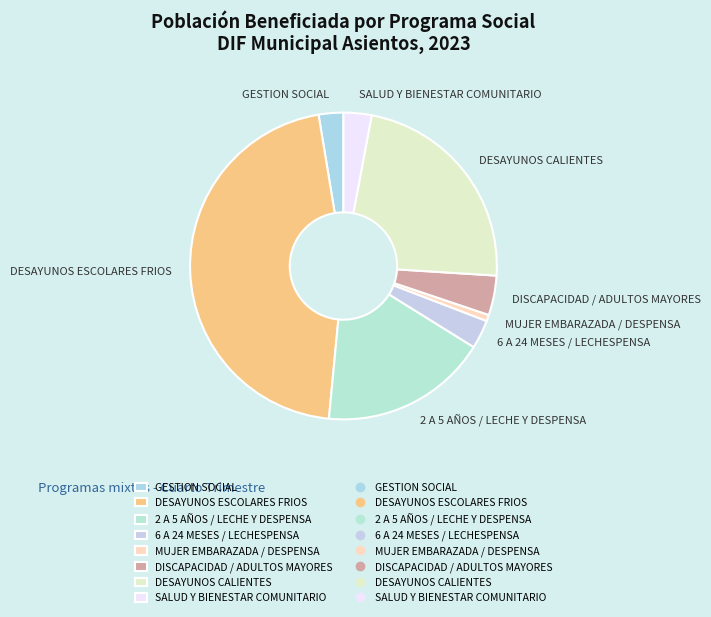

Between DISCAPACIDAD / ADULTOS MAYORES and DESAYUNOS ESCOLARES FRIOS, which is larger?

DESAYUNOS ESCOLARES FRIOS